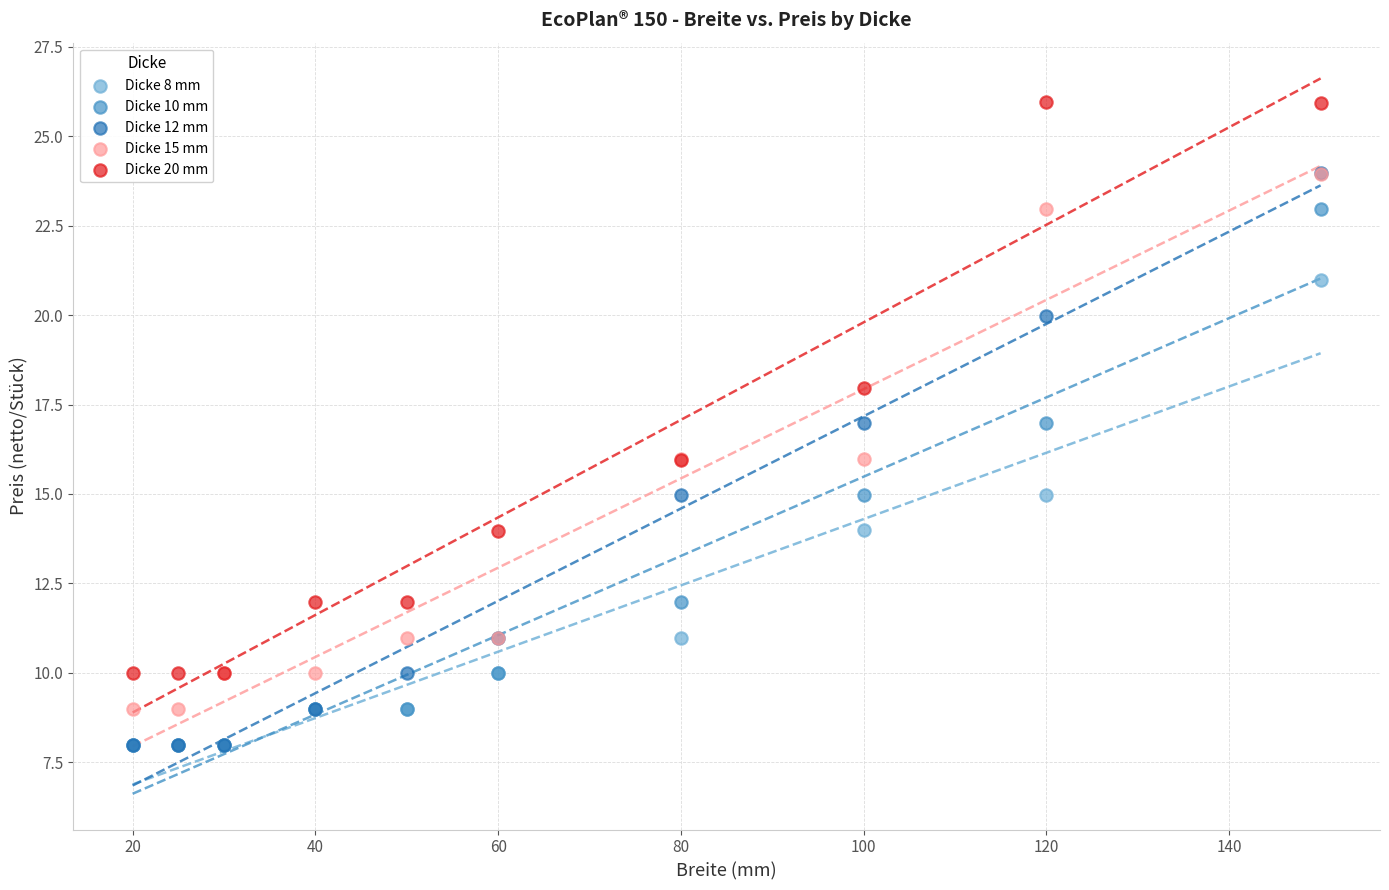

Which series reaches the maximum Y coordinate?

Dicke 20 mm